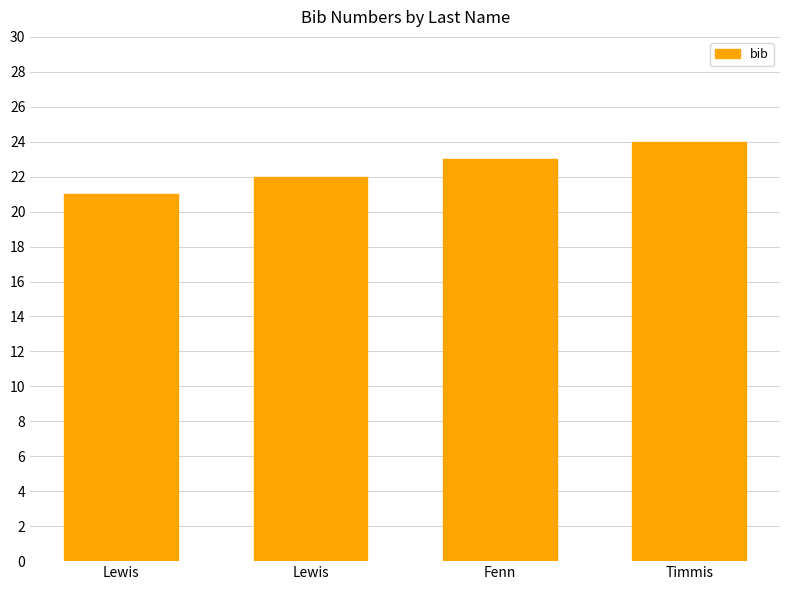

What is the greatest value displayed?

24